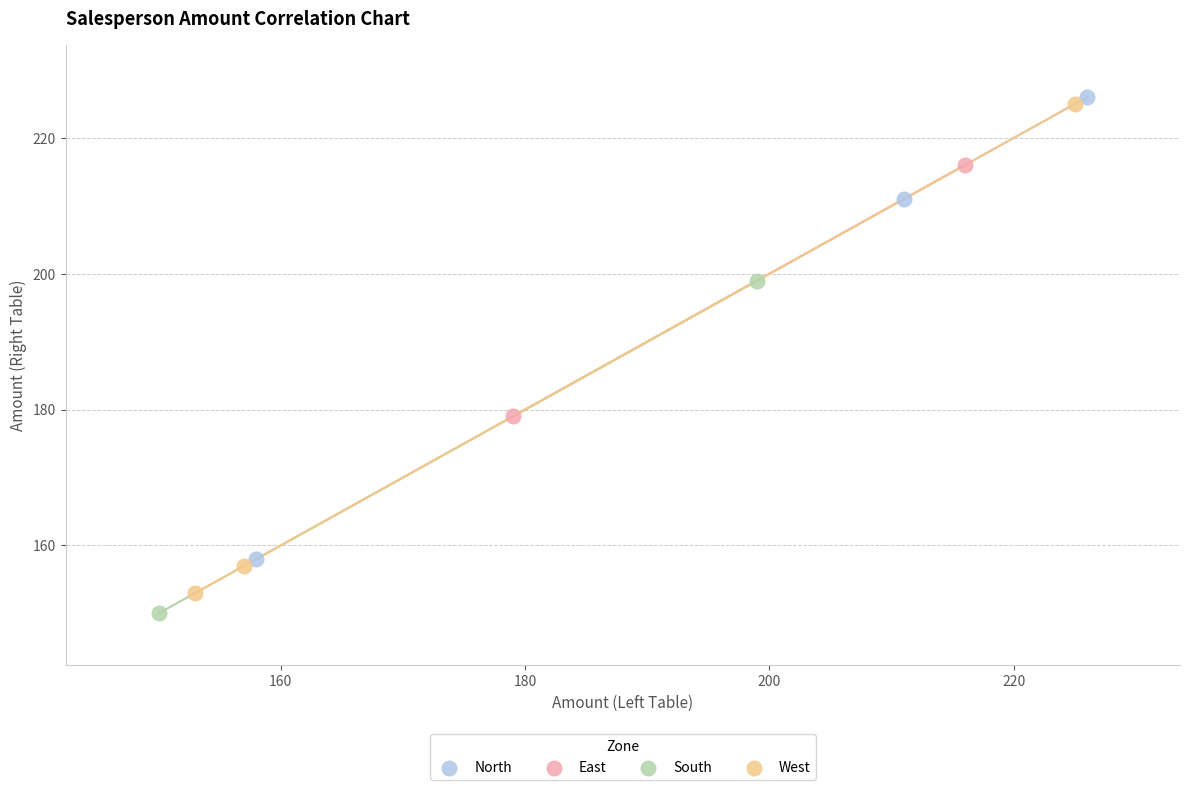

Which series contains the lowest Y value?

South